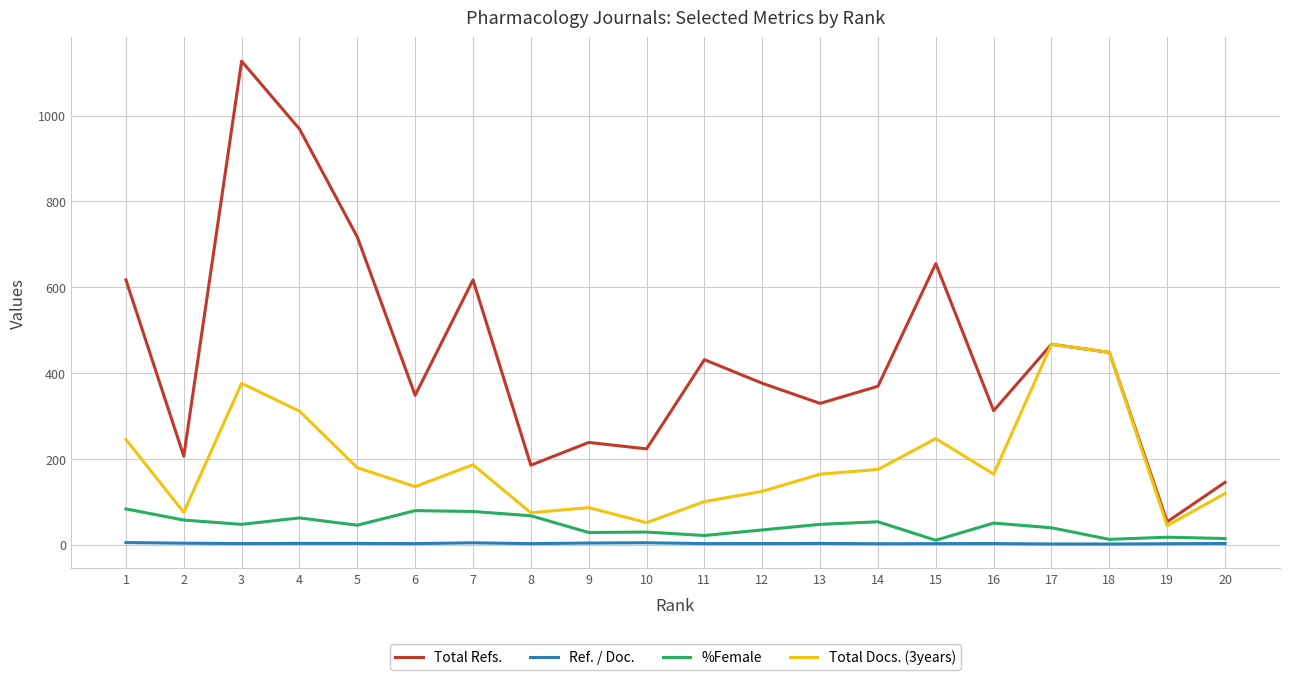

True or false: Total Refs. and Ref. / Doc. intersect in this chart.

False